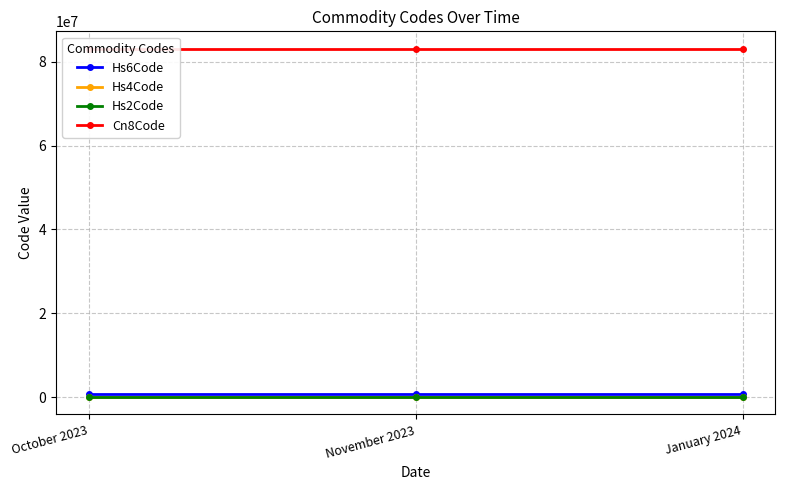

What position from the right is November 2023?

2